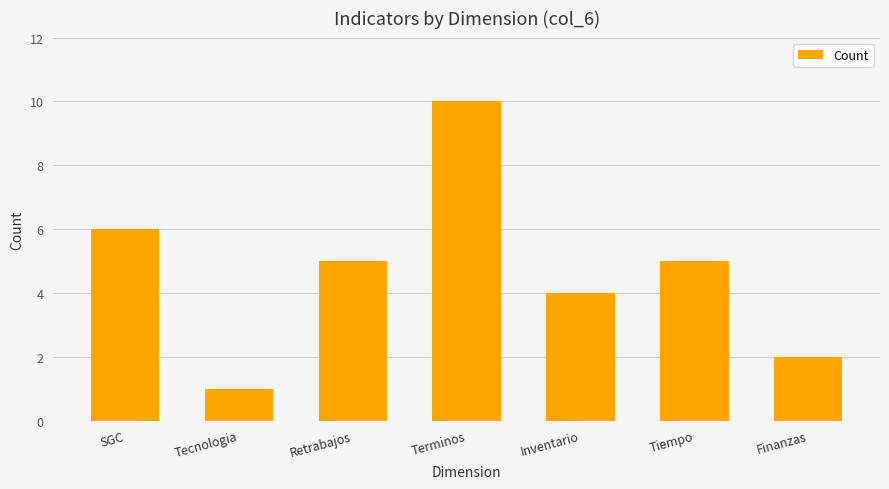

How many values are between 2 and 6?

5